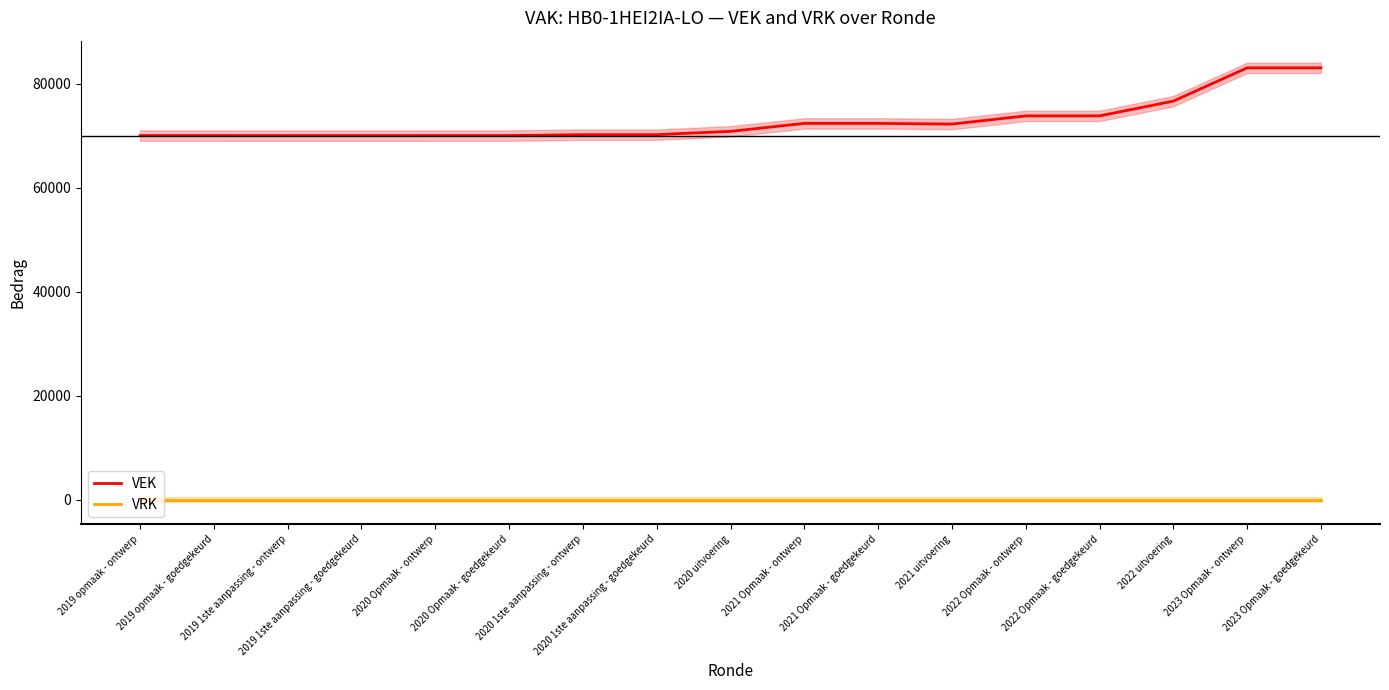

Is this an area chart (filled region under the line)?

No